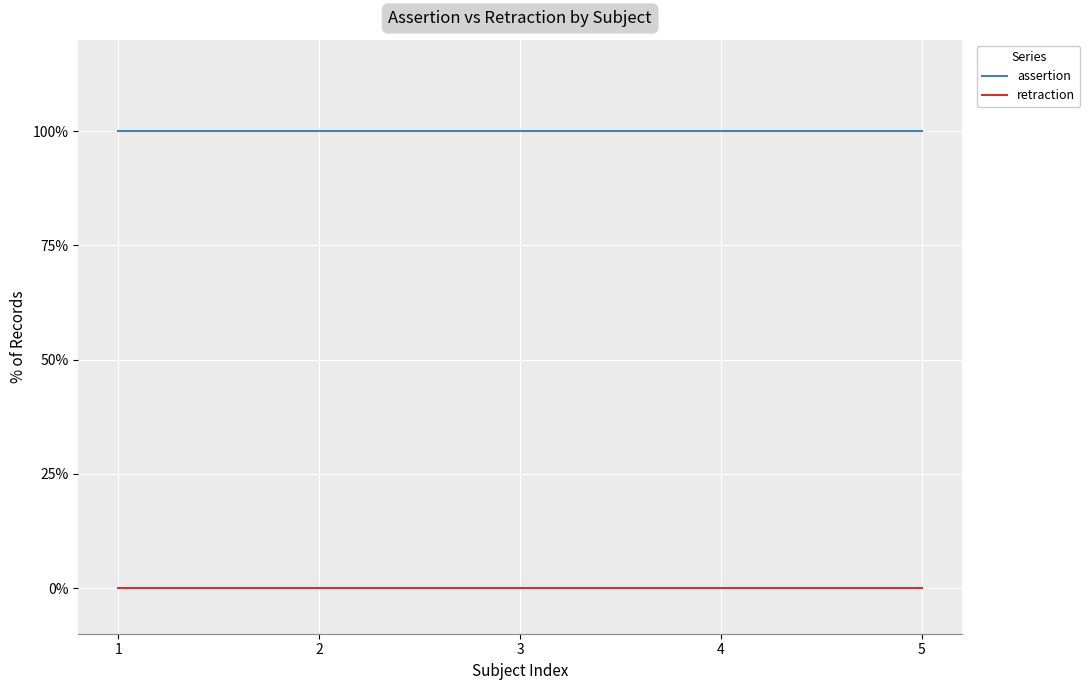

The value of retraction at 1 is 0. True or false?

True